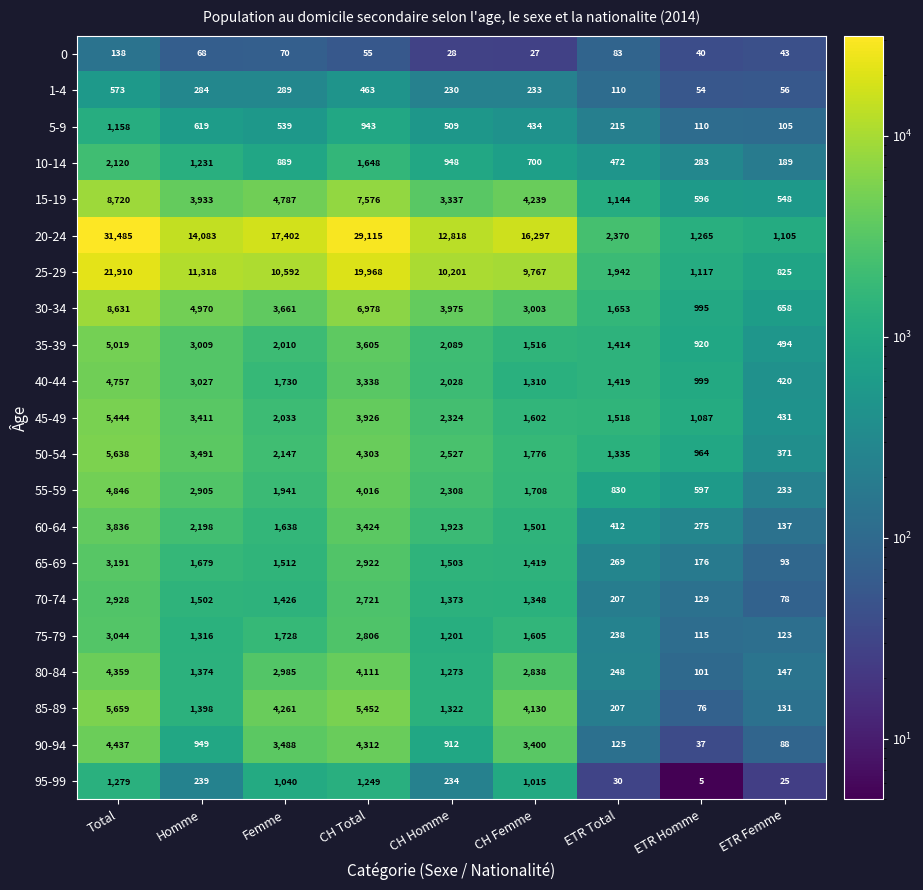

At which label does 40-44 reach its minimum?

ETR Femme